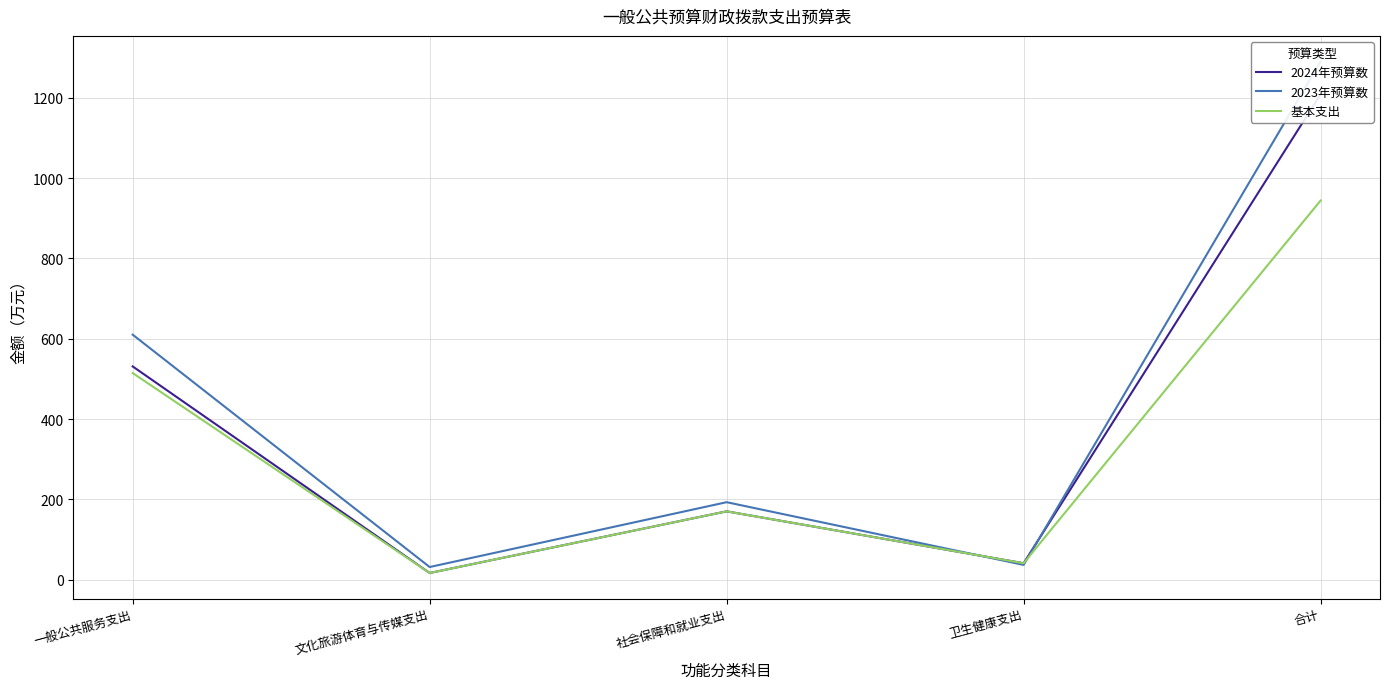

How many values in the 2023年预算数 series exceed 192?

3